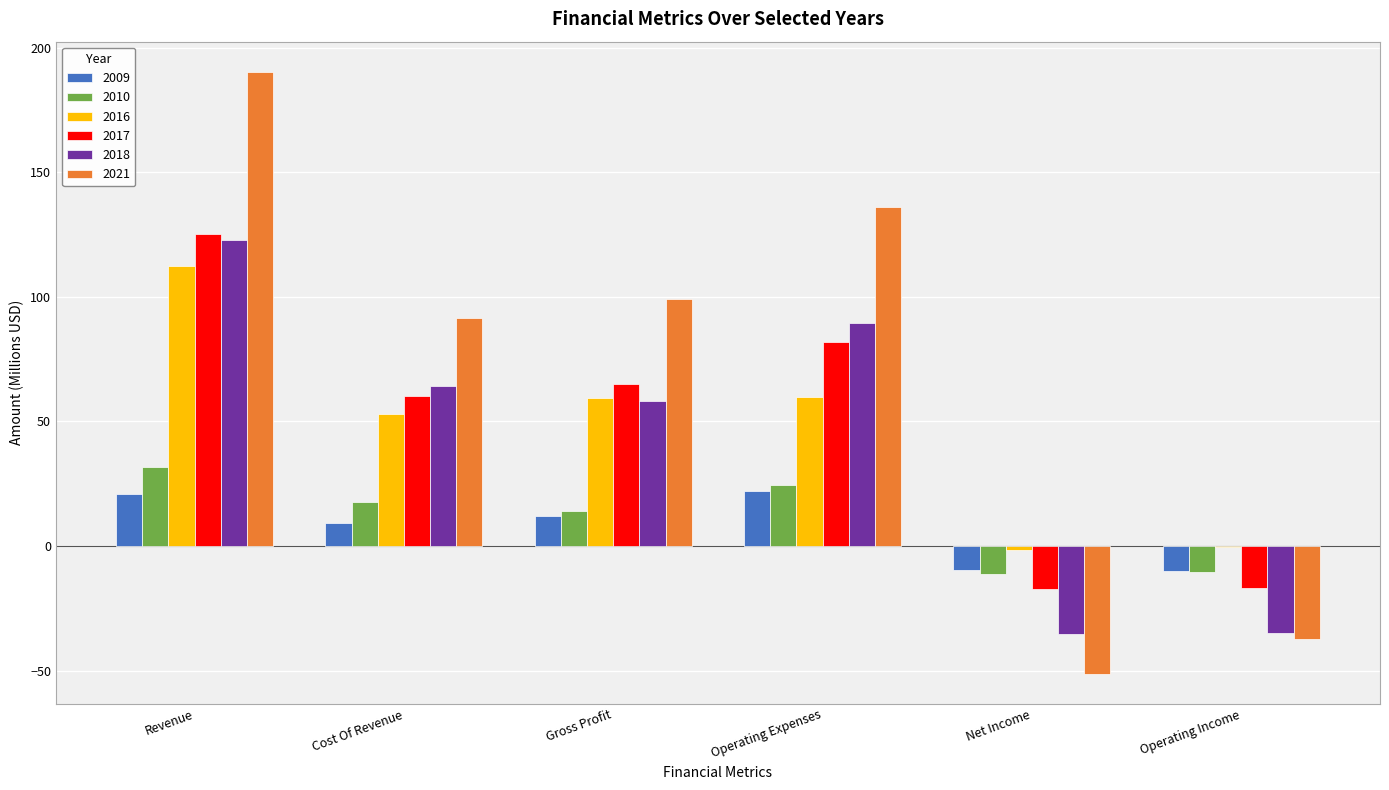

Is it true that 2016 equals 84.5 at Gross Profit?

False